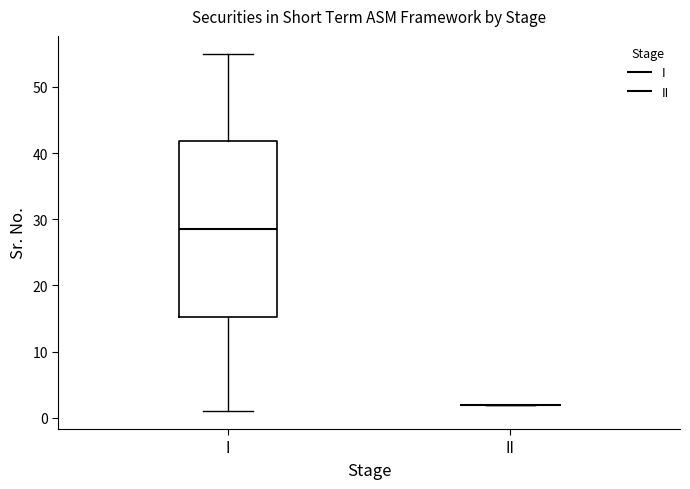

Reading left to right, read every box against the y-axis: the position of its median line, the range the box covers, and the ends of its whiskers. The values are not printed on the chart, so give them approximately, as read against the axis.

I: median 29, box 15 to 42, whiskers 1 to 55
II: box collapsed to a line at 2, whiskers 2 to 2